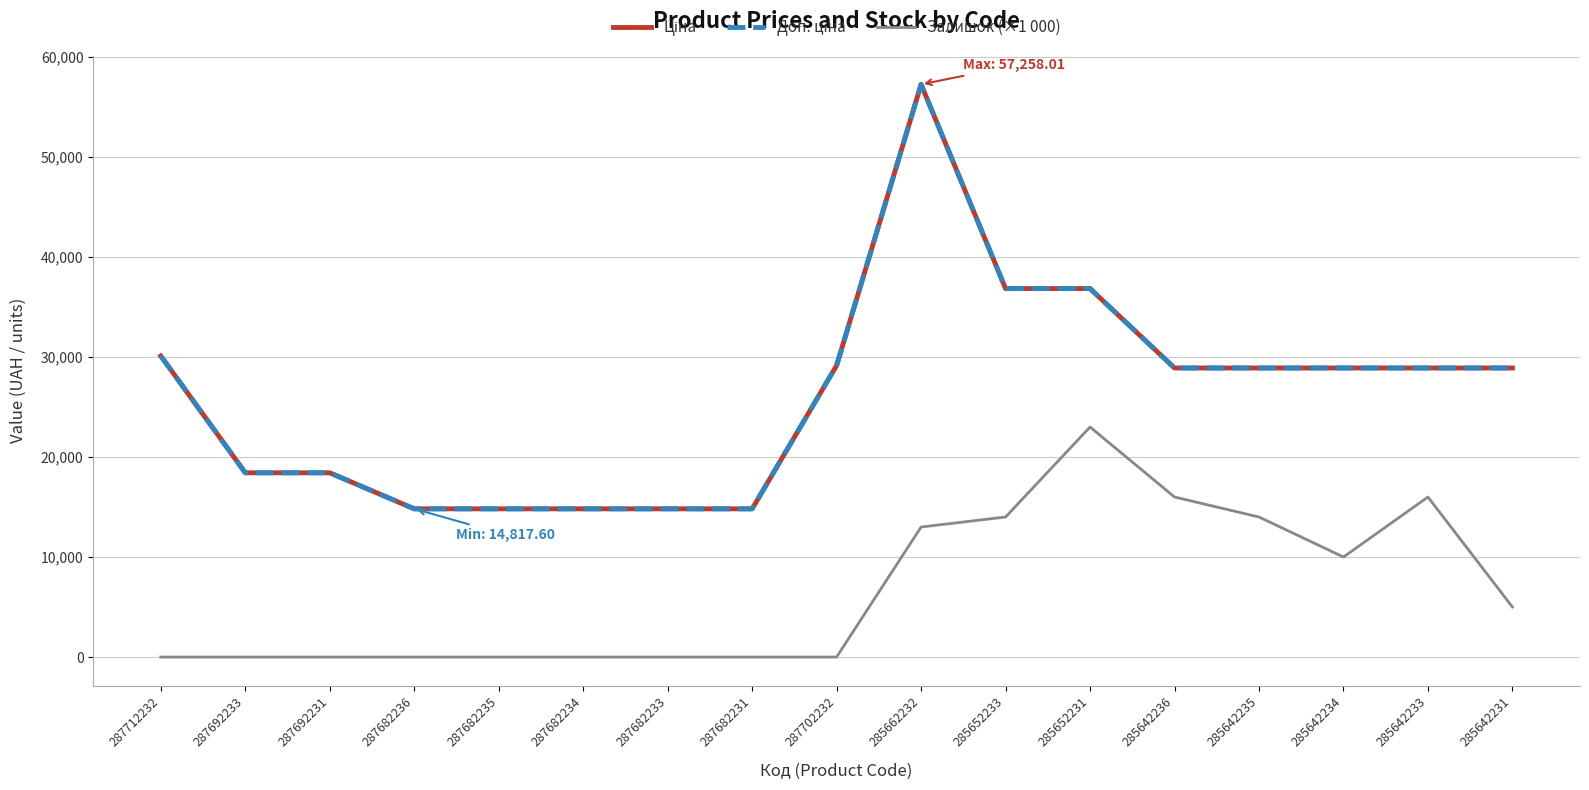

List the labels in order of Ціна value, largest first.

285662232, 285652233, 285652231, 287712232, 287702232, 285642236, 285642235, 285642234, 285642233, 285642231, 287692233, 287692231, 287682236, 287682235, 287682234, 287682233, 287682231